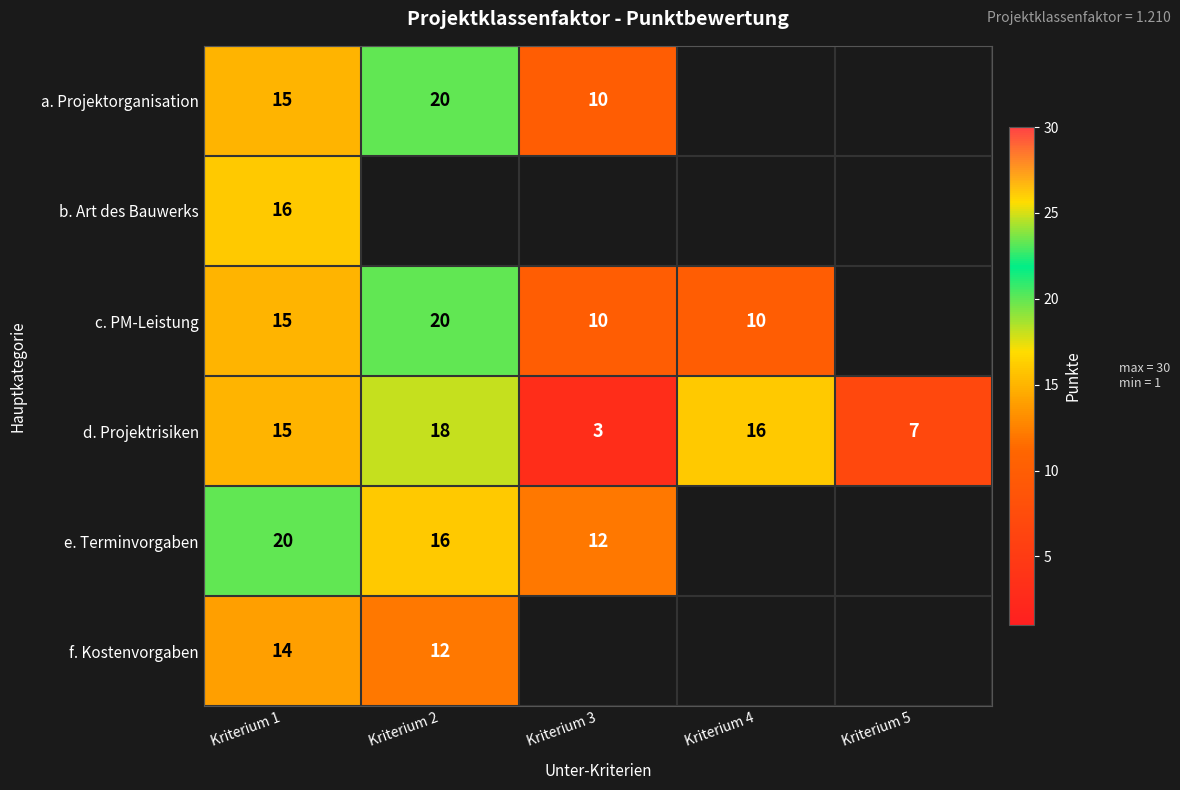

Is it true that d. Projektrisiken equals 16 at Kriterium 4?

True